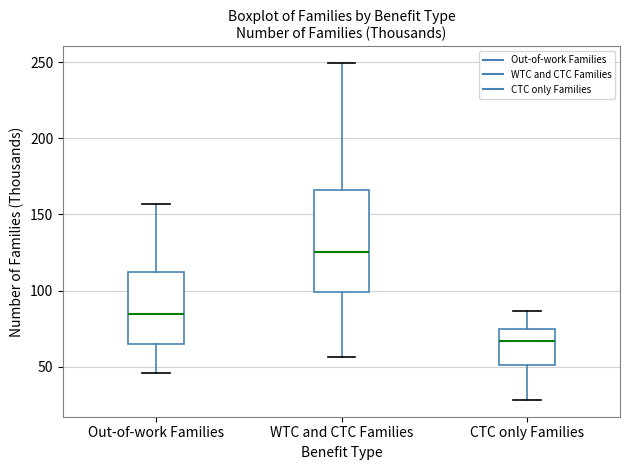

Which box's median line is the lowest?

CTC only Families